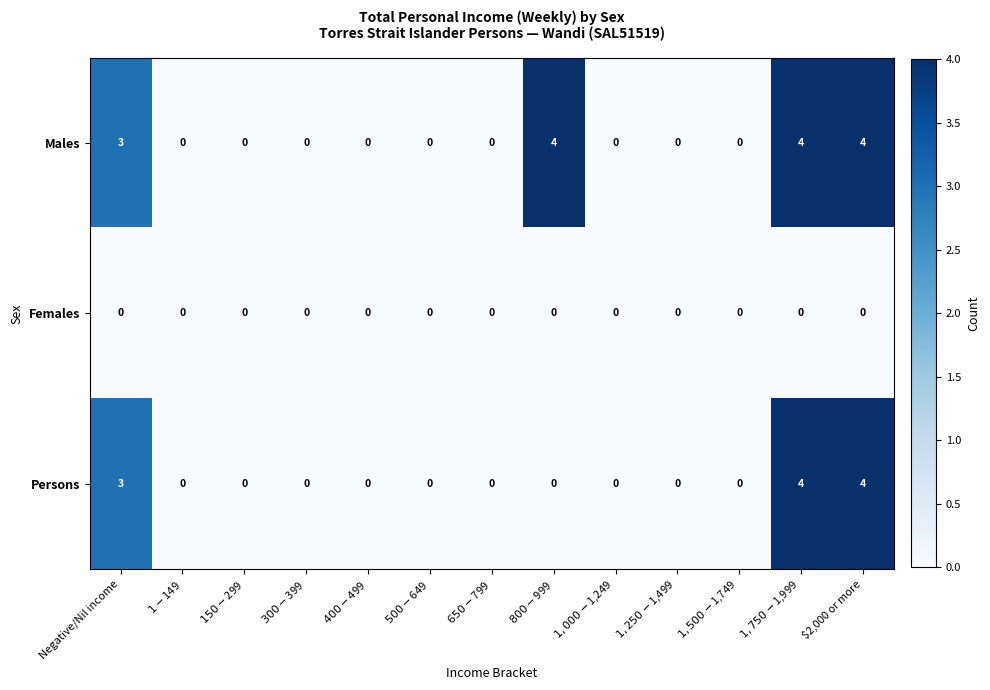

What is the difference between the second highest and second lowest values in the Males series?

4